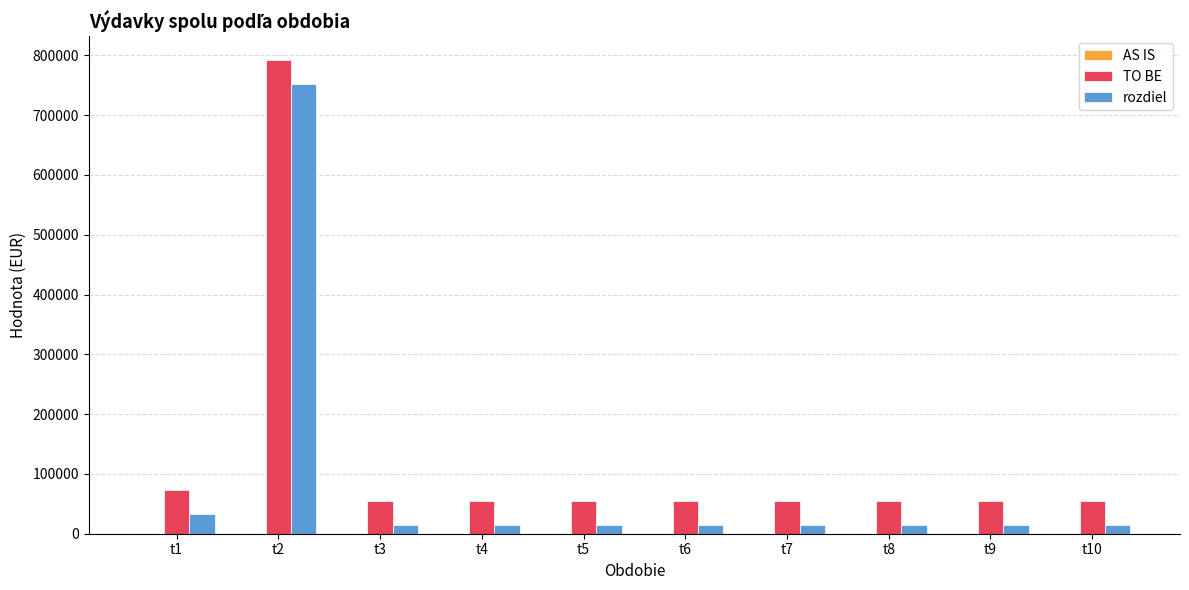

Which series has the largest total across all categories?

TO BE